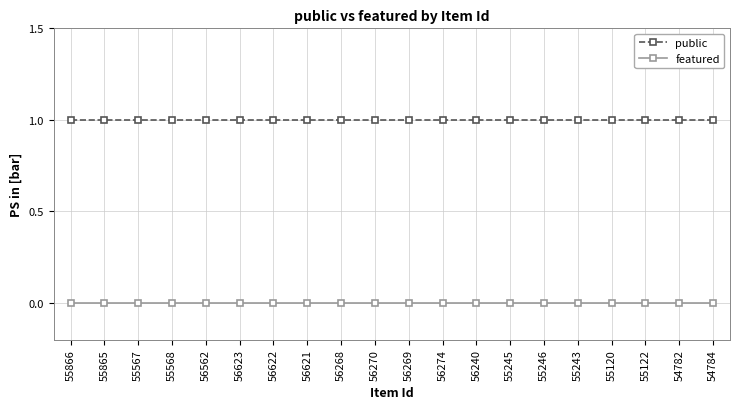

True or false: featured and public intersect in this chart.

False